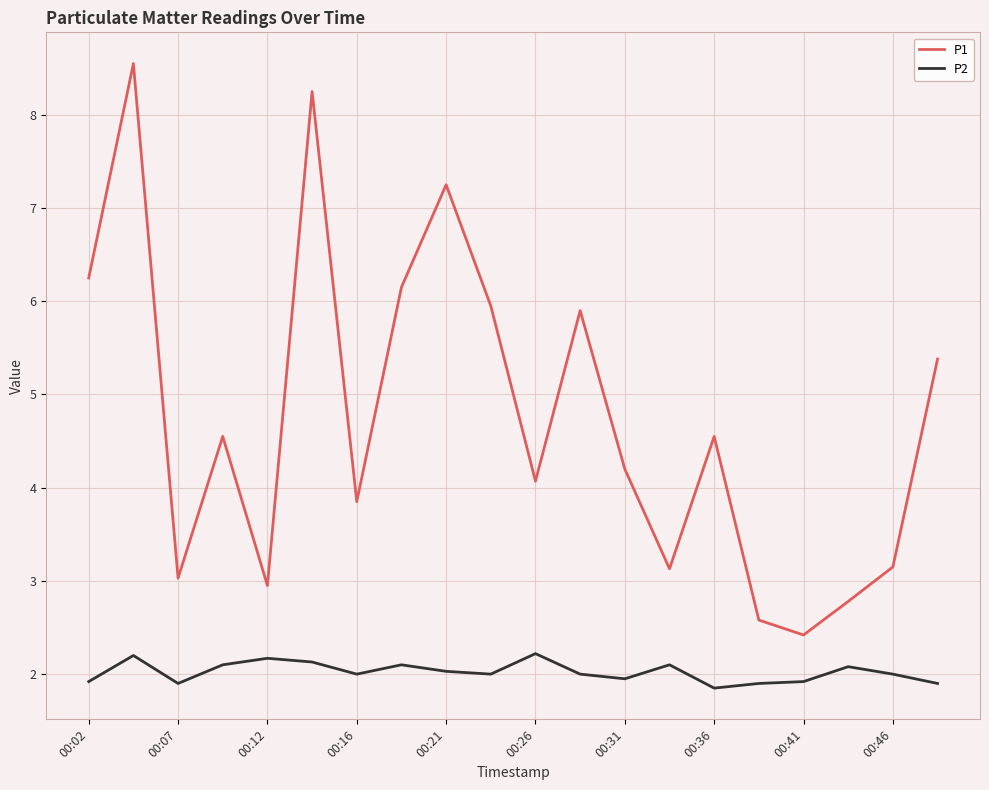

Which series has the largest range (max minus min)?

P1